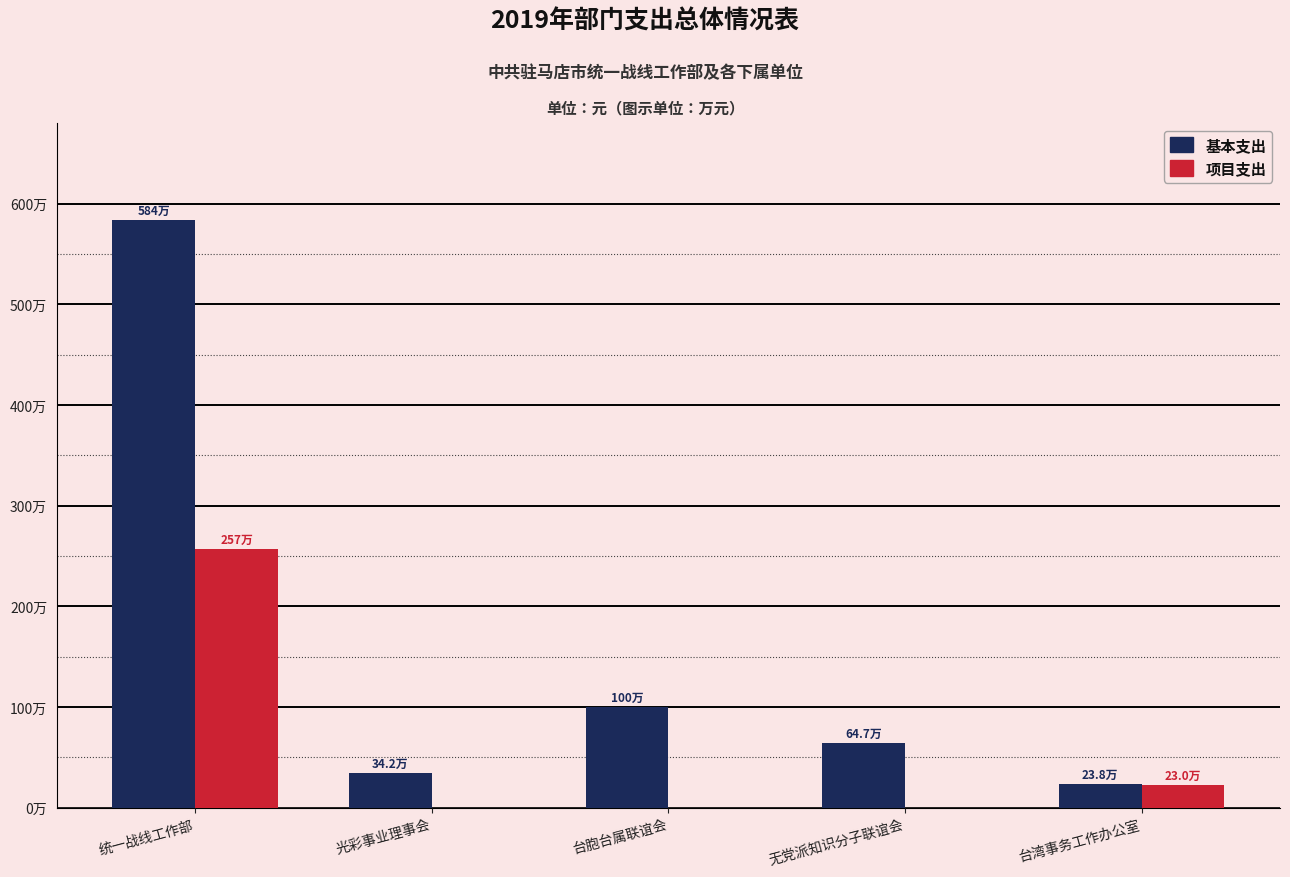

What are all the series names shown in the legend?

基本支出, 项目支出